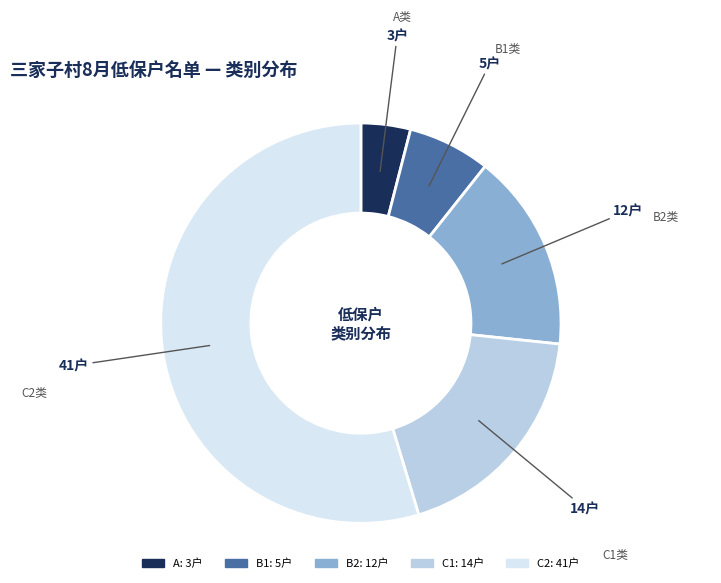

Between B2 and B1, which is larger?

B2